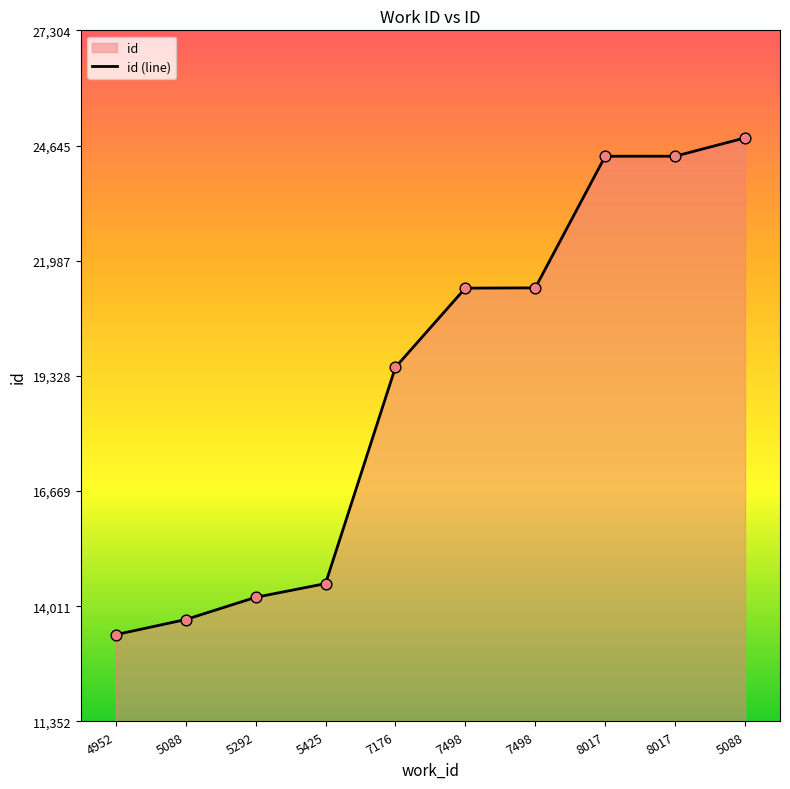

Which has a higher value, 8017 or 8017?

8017